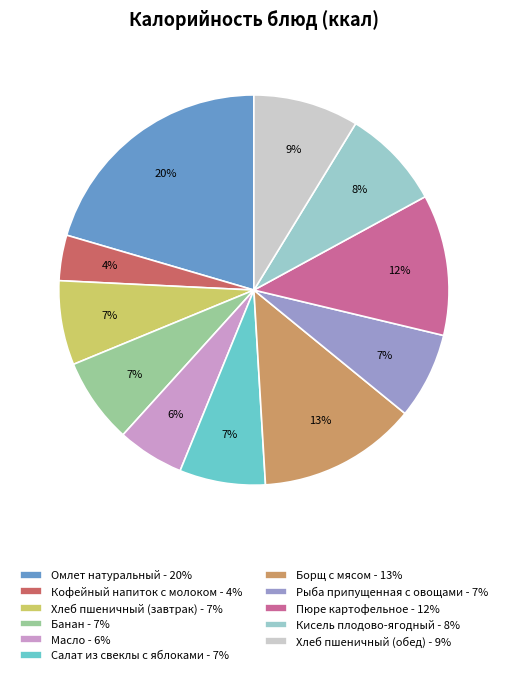

Approximately how many times larger is the value at Банан - 7% compared to Хлеб пшеничный (завтрак) - 7%?

1.0